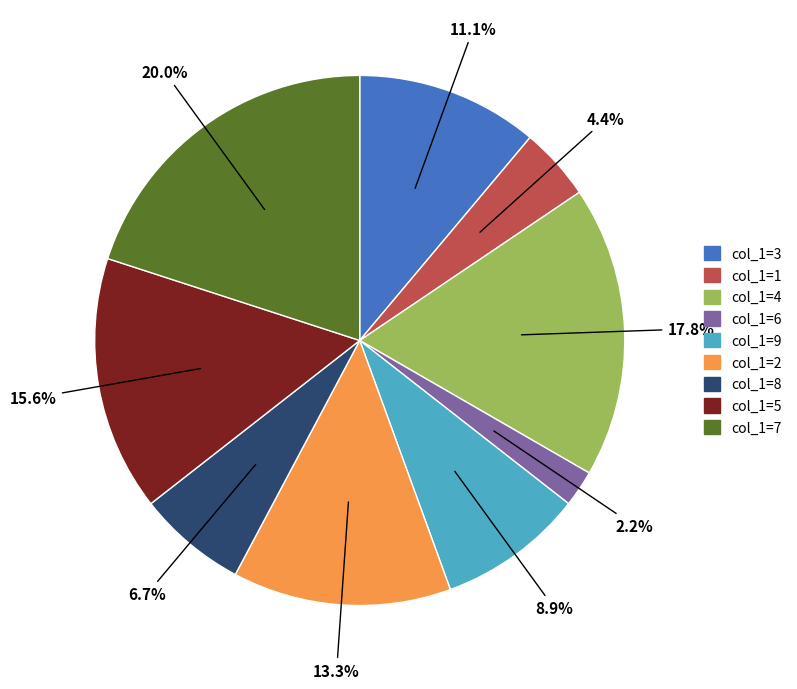

Do col_1=4 and col_1=9 together represent more than half of the pie?

No